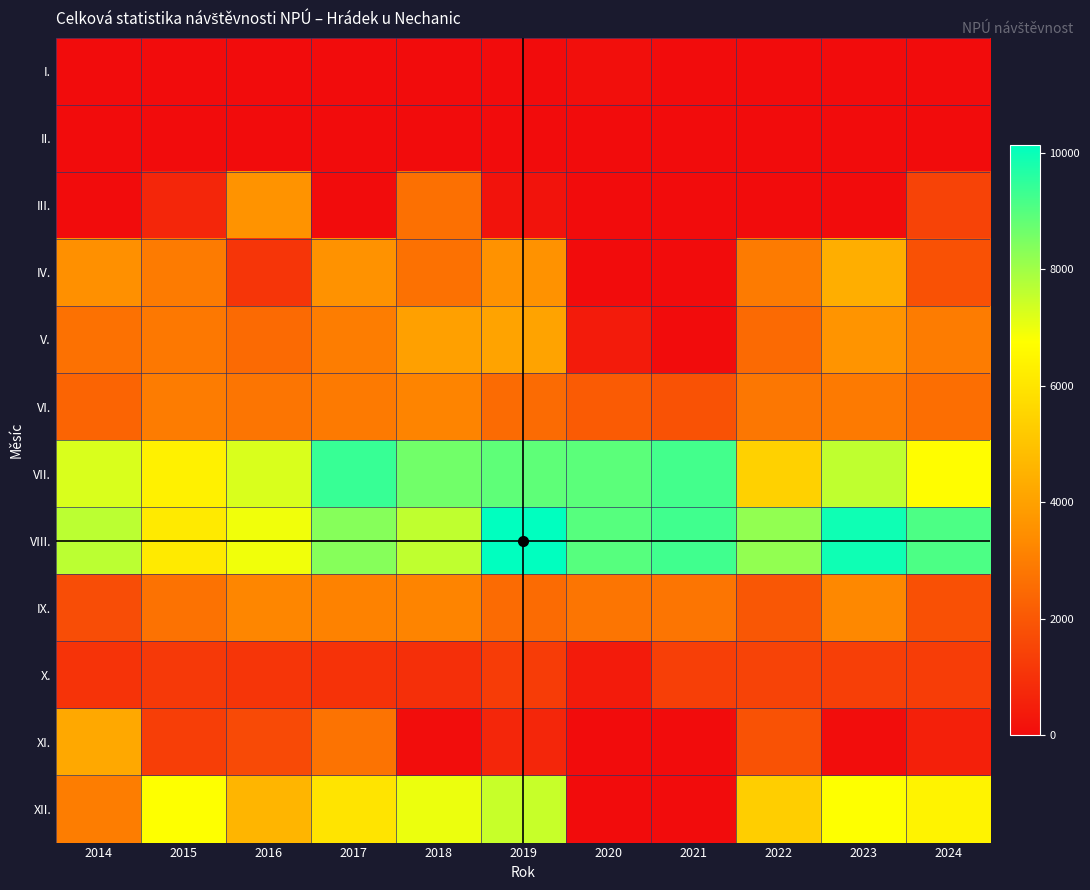

Rank the series at 2024 from highest to lowest value.

VIII., VII., XII., V., VI., IV., IX., III., X., XI., I., II.